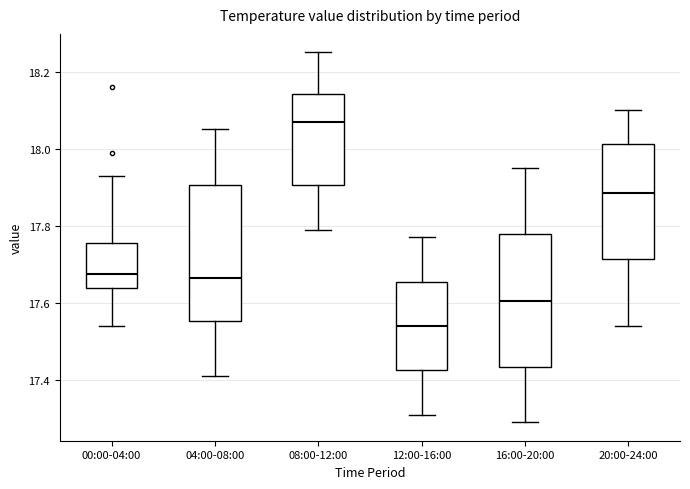

Reading left to right, transcribe this box plot: for each box, give where its median line is, the range the box spans, and where its two whiskers end, as read against the y-axis. The values are not printed on the chart, so give them approximately, as read against the axis.

00:00-04:00: median 17.68, box 17.64 to 17.76, whiskers 17.54 to 17.94
04:00-08:00: median 17.66, box 17.56 to 17.90, whiskers 17.42 to 18.06
08:00-12:00: median 18.08, box 17.90 to 18.14, whiskers 17.80 to 18.26
12:00-16:00: median 17.54, box 17.42 to 17.66, whiskers 17.32 to 17.78
16:00-20:00: median 17.60, box 17.44 to 17.78, whiskers 17.30 to 17.96
20:00-24:00: median 17.88, box 17.72 to 18.02, whiskers 17.54 to 18.10